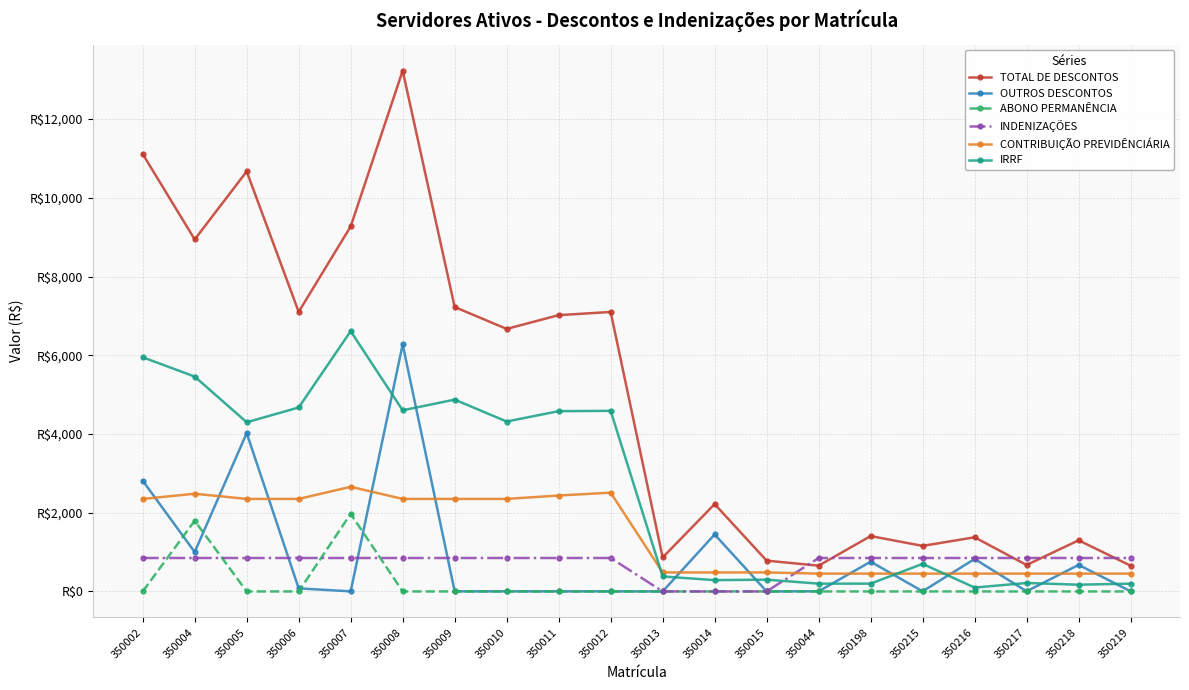

What is the sum of all TOTAL DE DESCONTOS values?

99425.0